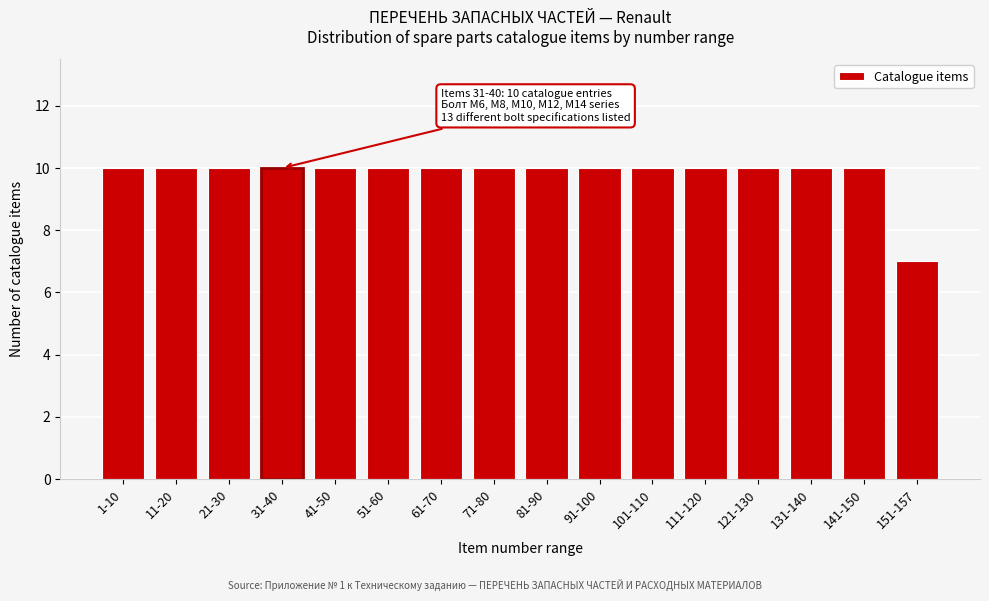

Reading left to right, transcribe all the data shown in this chart.

10	10	10	10	10	10	10	10	10	10	10	10	10	10	10	7